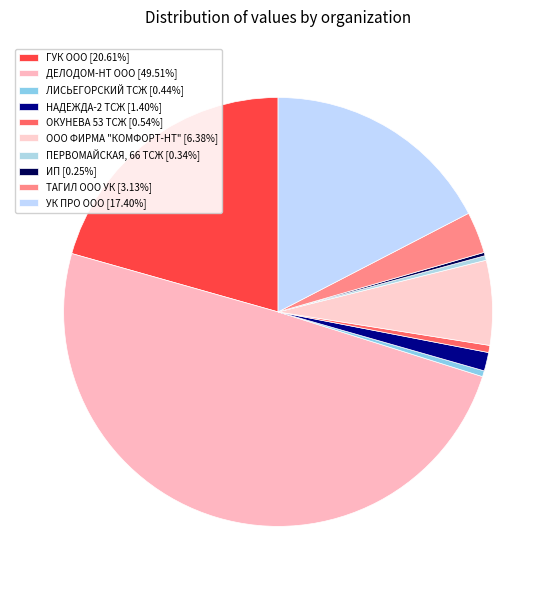

Which slice is the largest?

ДЕЛОДОМ-НТ ООО